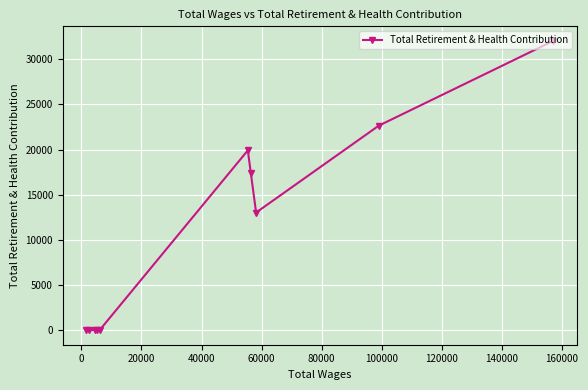

Count the number of data series in this chart.

1